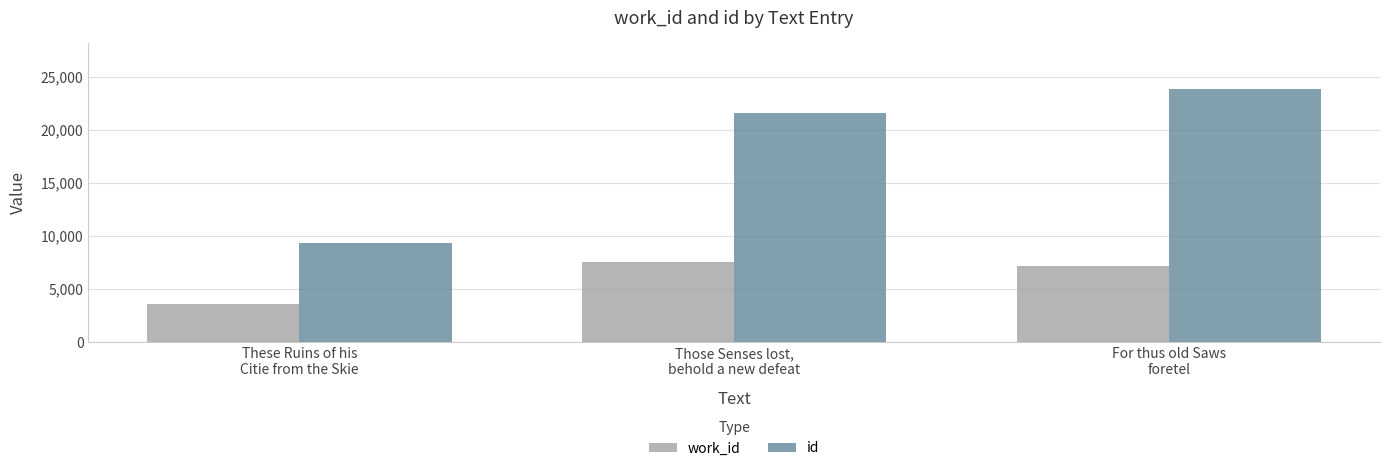

Rank the categories by work_id value from highest to lowest.

Those Senses lost,
behold a new defeat, For thus old Saws
foretel, These Ruins of his
Citie from the Skie